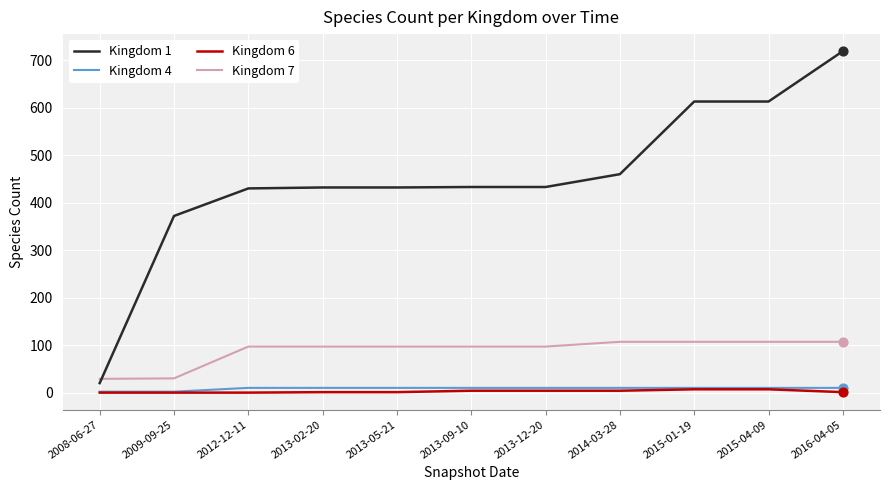

What are all the series names shown in the legend?

Kingdom 1, Kingdom 4, Kingdom 6, Kingdom 7